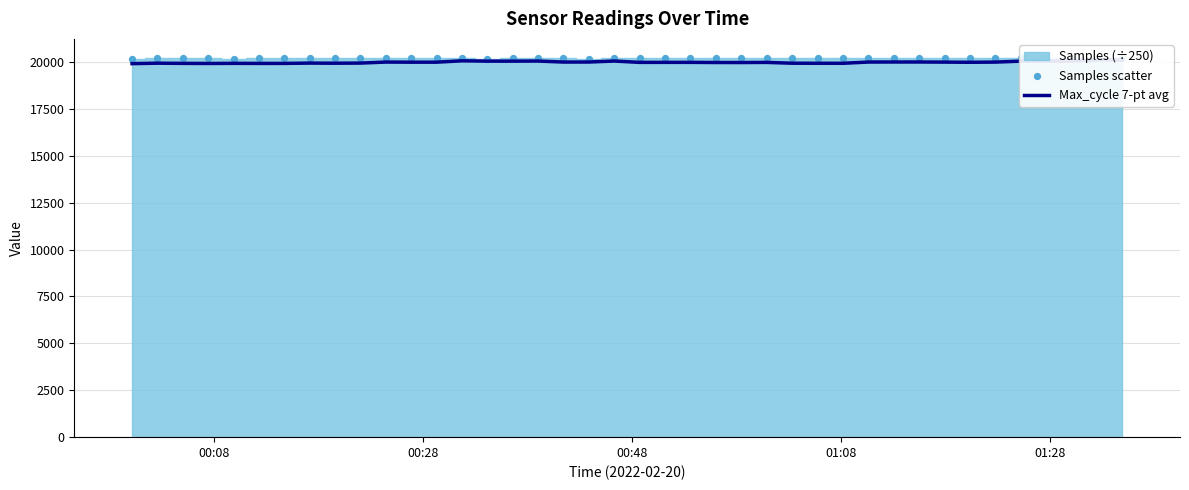

Which series contains the lowest Y value?

Max_cycle 7-pt avg